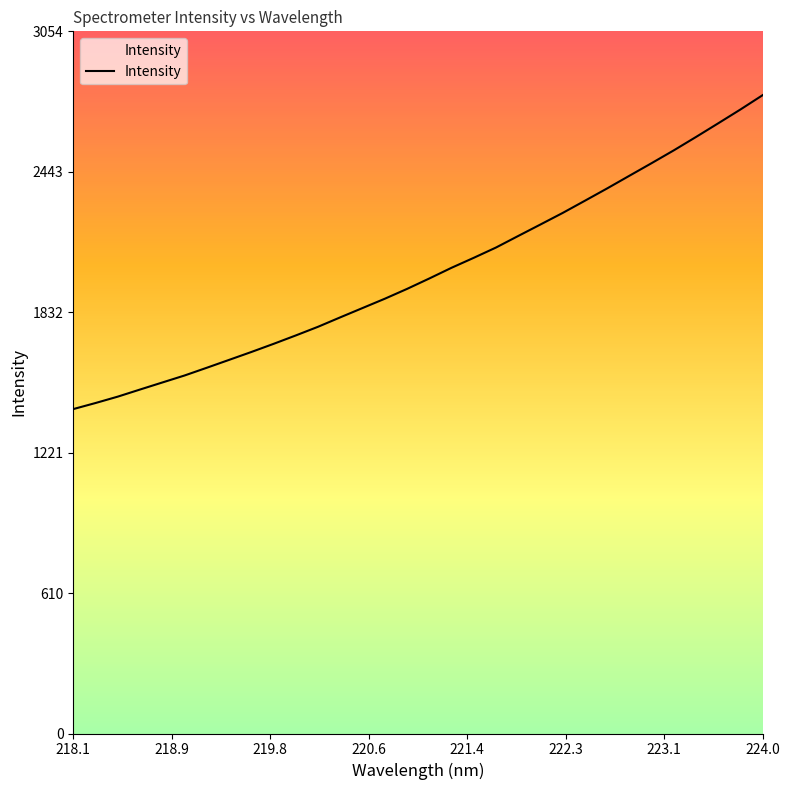

What is the minimum value shown in the chart?

1411.4